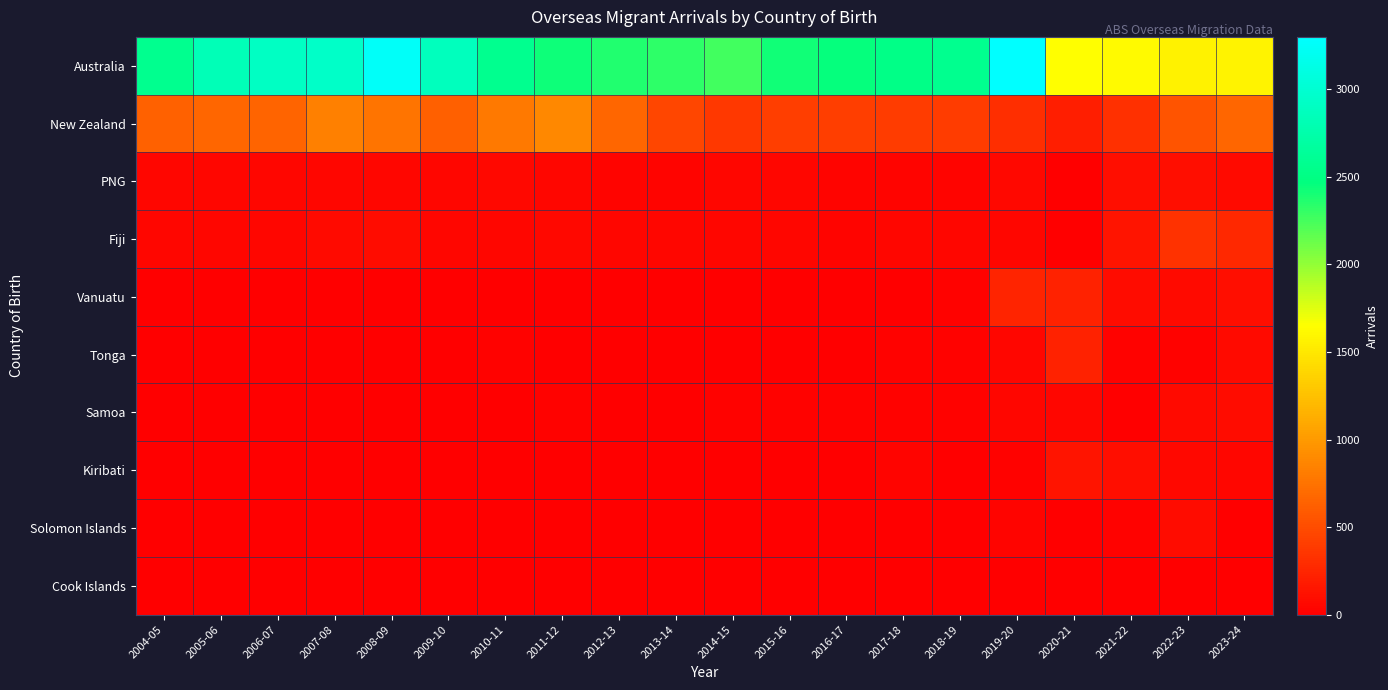

Reading left to right, transcribe all the data shown in this chart.

Australia: 2004-05=2570	2005-06=2830	2006-07=2910	2007-08=2950	2008-09=3260	2009-10=2870	2010-11=2570	2011-12=2430	2012-13=2360	2013-14=2330	2014-15=2260	2015-16=2420	2016-17=2460	2017-18=2520	2018-19=2570	2019-20=3300	2020-21=1640	2021-22=1620	2022-23=1560	2023-24=1580
New Zealand: 2004-05=640	2005-06=670	2006-07=650	2007-08=830	2008-09=760	2009-10=620	2010-11=790	2011-12=880	2012-13=670	2013-14=460	2014-15=370	2015-16=400	2016-17=400	2017-18=390	2018-19=390	2019-20=300	2020-21=200	2021-22=310	2022-23=550	2023-24=670
PNG: 2004-05=40	2005-06=50	2006-07=40	2007-08=40	2008-09=50	2009-10=50	2010-11=60	2011-12=40	2012-13=30	2013-14=30	2014-15=40	2015-16=40	2016-17=30	2017-18=30	2018-19=30	2019-20=60	2020-21=10	2021-22=100	2022-23=100	2023-24=70
Fiji: 2004-05=40	2005-06=50	2006-07=50	2007-08=70	2008-09=80	2009-10=50	2010-11=40	2011-12=60	2012-13=40	2013-14=40	2014-15=40	2015-16=40	2016-17=30	2017-18=50	2018-19=50	2019-20=50	2020-21=10	2021-22=140	2022-23=330	2023-24=260
Vanuatu: 2004-05=0	2005-06=0	2006-07=0	2007-08=0	2008-09=0	2009-10=10	2010-11=0	2011-12=0	2012-13=10	2013-14=0	2014-15=0	2015-16=0	2016-17=0	2017-18=0	2018-19=20	2019-20=240	2020-21=220	2021-22=80	2022-23=70	2023-24=100
Tonga: 2004-05=10	2005-06=10	2006-07=10	2007-08=10	2008-09=10	2009-10=10	2010-11=20	2011-12=10	2012-13=10	2013-14=10	2014-15=10	2015-16=10	2016-17=10	2017-18=20	2018-19=20	2019-20=50	2020-21=220	2021-22=20	2022-23=20	2023-24=70
Samoa: 2004-05=10	2005-06=10	2006-07=10	2007-08=10	2008-09=10	2009-10=10	2010-11=10	2011-12=20	2012-13=10	2013-14=10	2014-15=20	2015-16=20	2016-17=20	2017-18=20	2018-19=20	2019-20=40	2020-21=50	2021-22=10	2022-23=70	2023-24=80
Kiribati: 2004-05=0	2005-06=0	2006-07=0	2007-08=0	2008-09=0	2009-10=0	2010-11=0	2011-12=0	2012-13=0	2013-14=0	2014-15=0	2015-16=0	2016-17=0	2017-18=30	2018-19=10	2019-20=20	2020-21=130	2021-22=100	2022-23=60	2023-24=50
Solomon Islands: 2004-05=10	2005-06=10	2006-07=10	2007-08=10	2008-09=10	2009-10=0	2010-11=0	2011-12=10	2012-13=10	2013-14=0	2014-15=10	2015-16=0	2016-17=0	2017-18=10	2018-19=10	2019-20=30	2020-21=0	2021-22=20	2022-23=80	2023-24=10
Cook Islands: 2004-05=10	2005-06=0	2006-07=10	2007-08=10	2008-09=0	2009-10=0	2010-11=0	2011-12=0	2012-13=10	2013-14=0	2014-15=0	2015-16=0	2016-17=0	2017-18=0	2018-19=10	2019-20=0	2020-21=0	2021-22=0	2022-23=10	2023-24=0